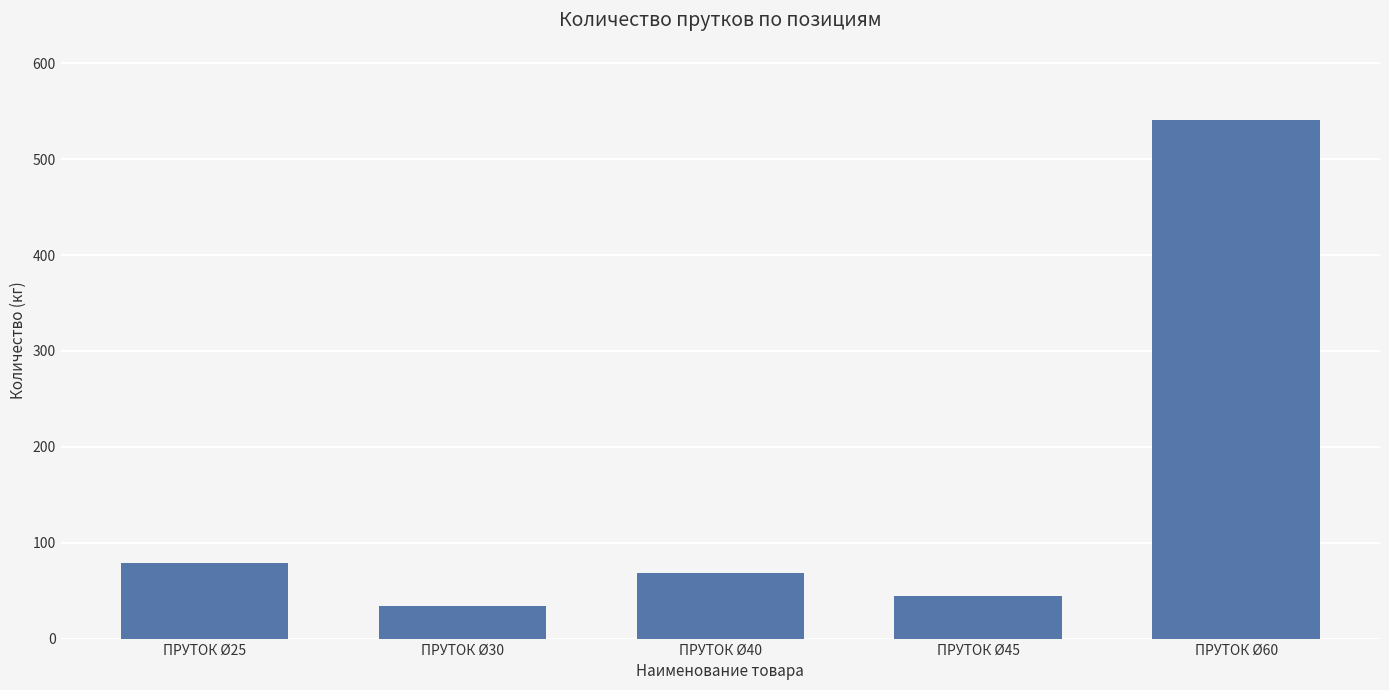

What is the average value?

153.3